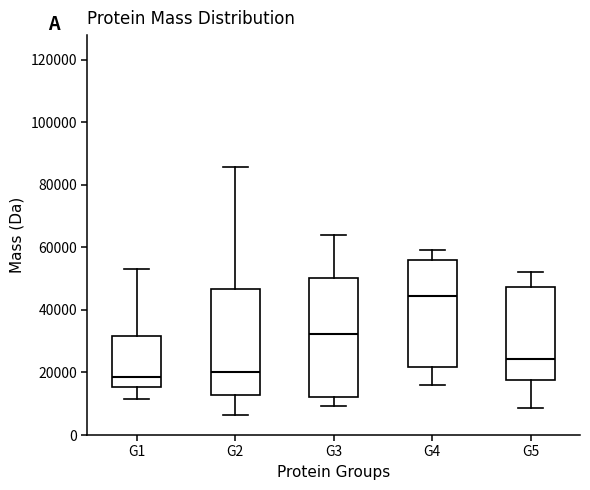

Reading left to right, transcribe this box plot: for each box, give where its median line is, the range the box spans, and where its two whiskers end, as read against the y-axis. The values are not printed on the chart, so give them approximately, as read against the axis.

G1: median 18000, box 16000 to 32000, whiskers 12000 to 54000
G2: median 20000, box 12000 to 46000, whiskers 6000 to 86000
G3: median 32000, box 12000 to 50000, whiskers 10000 to 64000
G4: median 44000, box 22000 to 56000, whiskers 16000 to 60000
G5: median 24000, box 18000 to 48000, whiskers 8000 to 52000